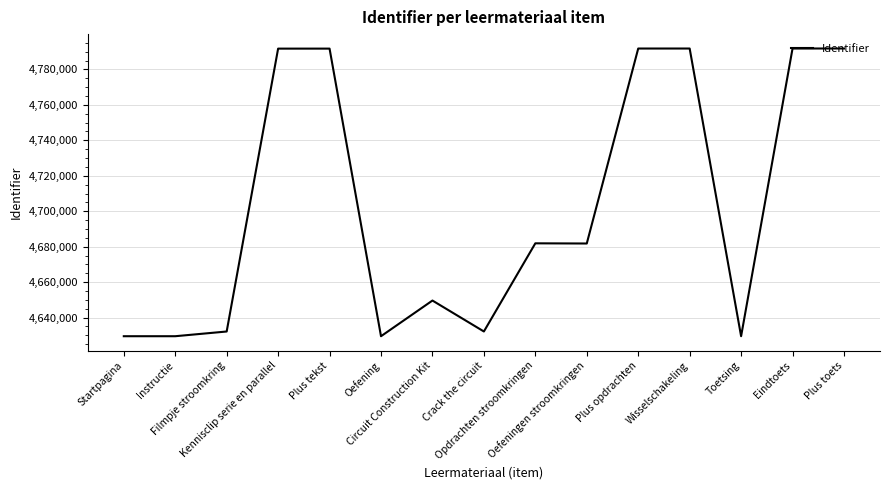

What is the difference between the maximum and minimum values?

162311